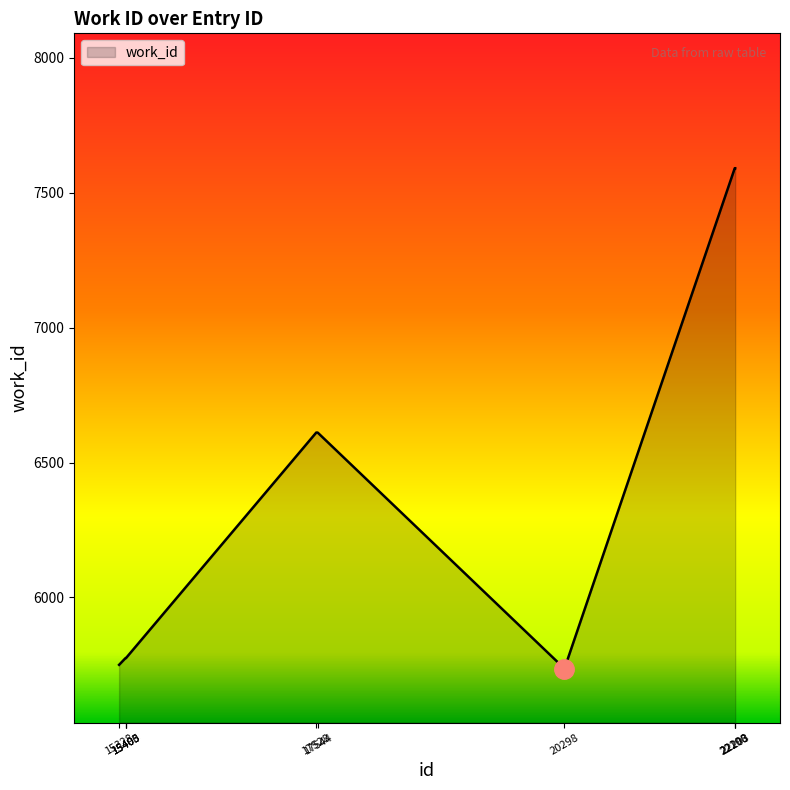

Reading right to left, transcribe all the data shown in this chart.

7591	7591	7591	5736	6611	6611	5775	5775	5775	5750